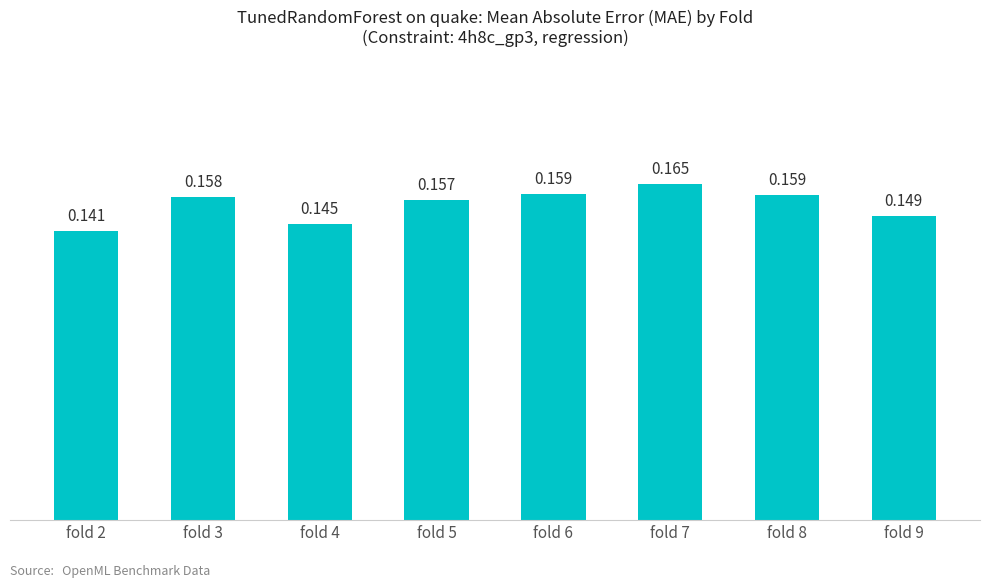

Reading right to left, transcribe all the data shown in this chart.

fold 9=0.1	fold 8=0.2	fold 7=0.2	fold 6=0.2	fold 5=0.2	fold 4=0.1	fold 3=0.2	fold 2=0.1